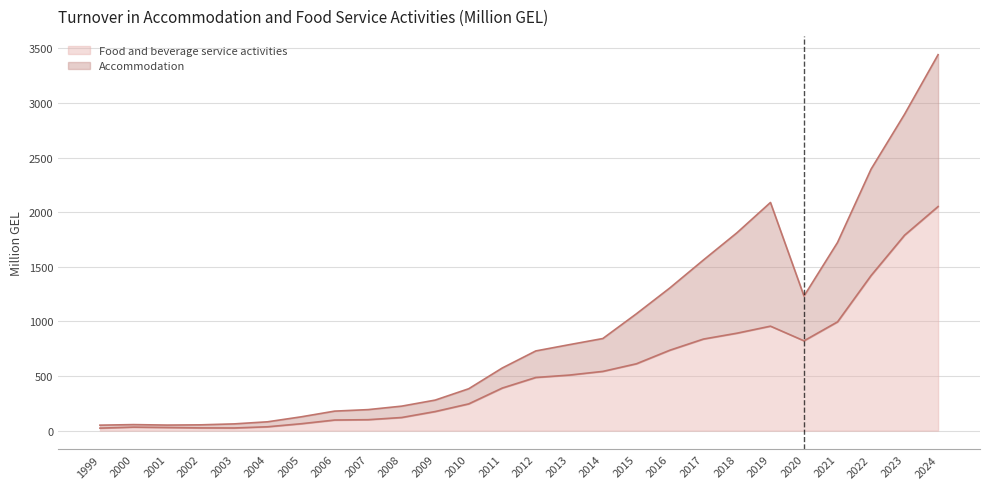

True or false: Accommodation and Food and beverage service activities intersect in this chart.

False